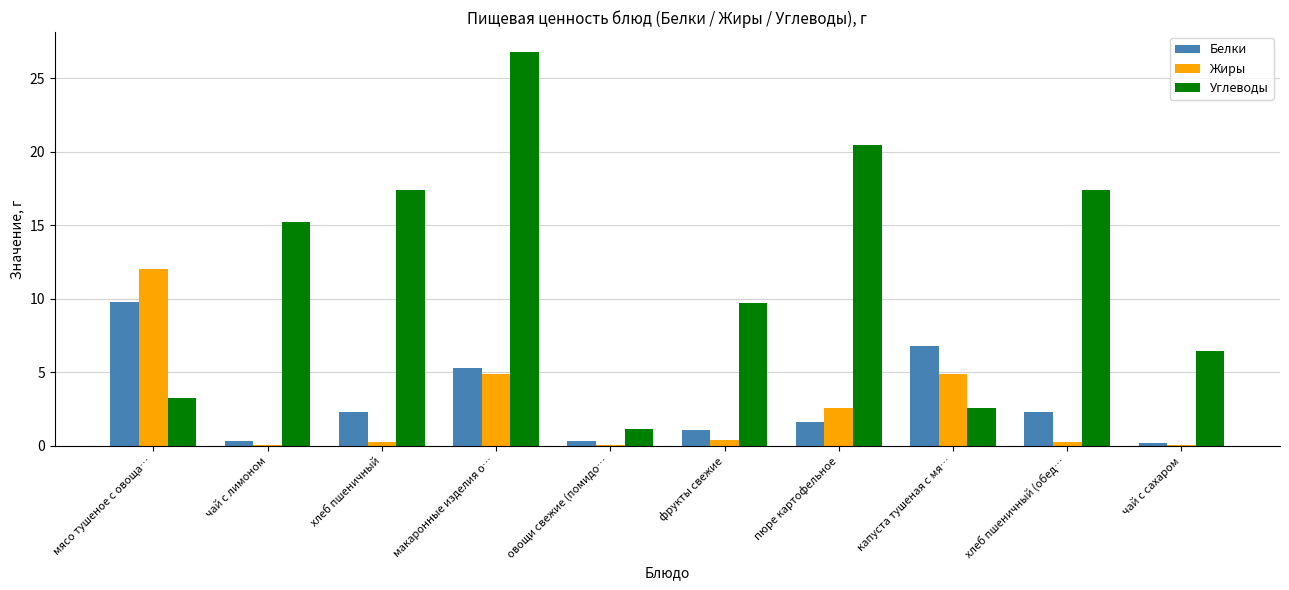

Which series has the largest total across all categories?

Углеводы